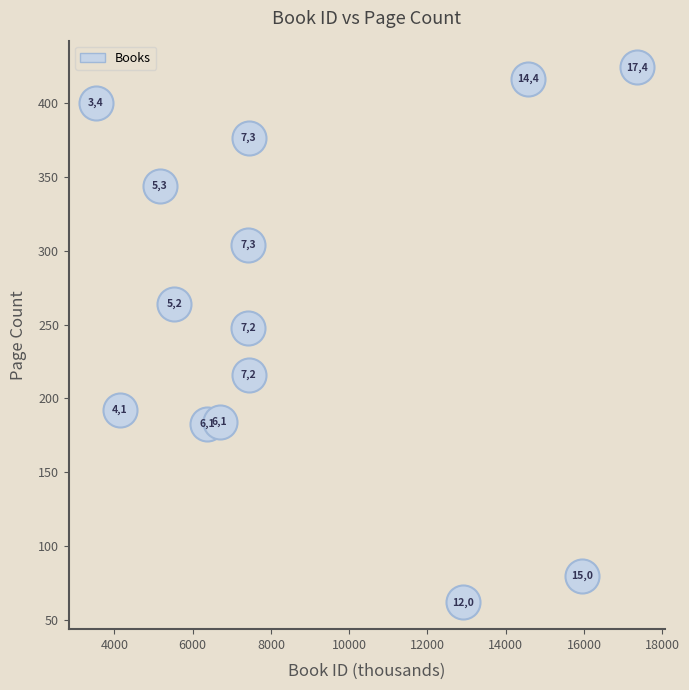

What is the range of X values (max minus min)?

13838